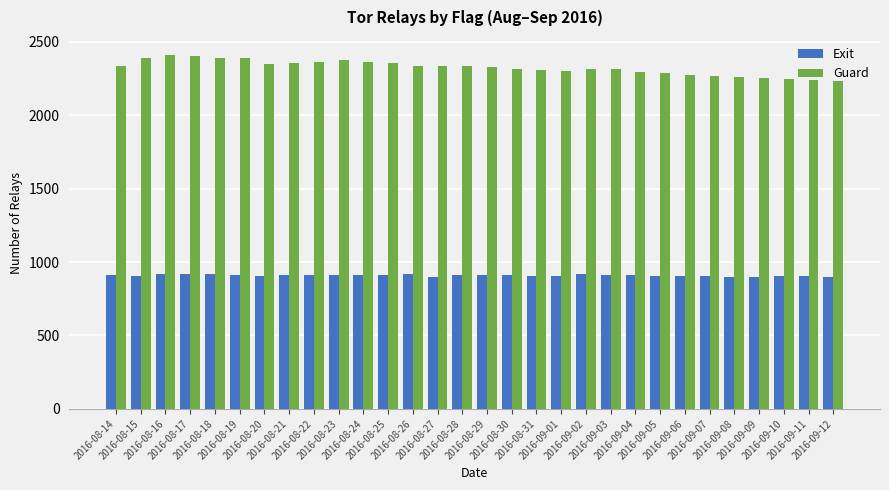

What is the sum of all Exit values?

27288